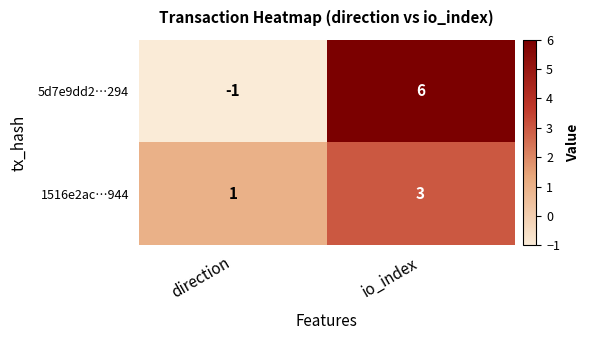

Where is 5d7e9dd2…294 nearest to the value 2?

direction